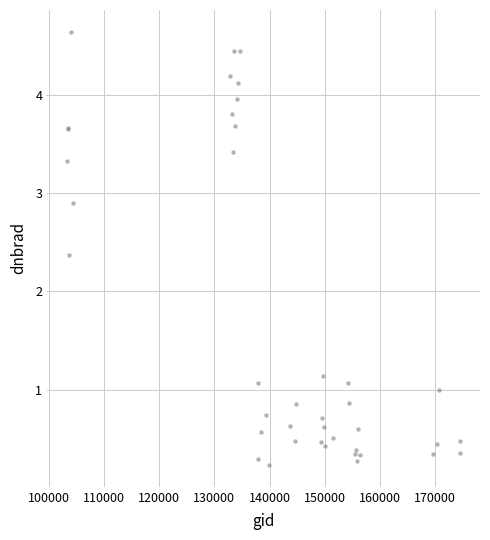

What Y value in the scatter plot is closest to 2?

2.4